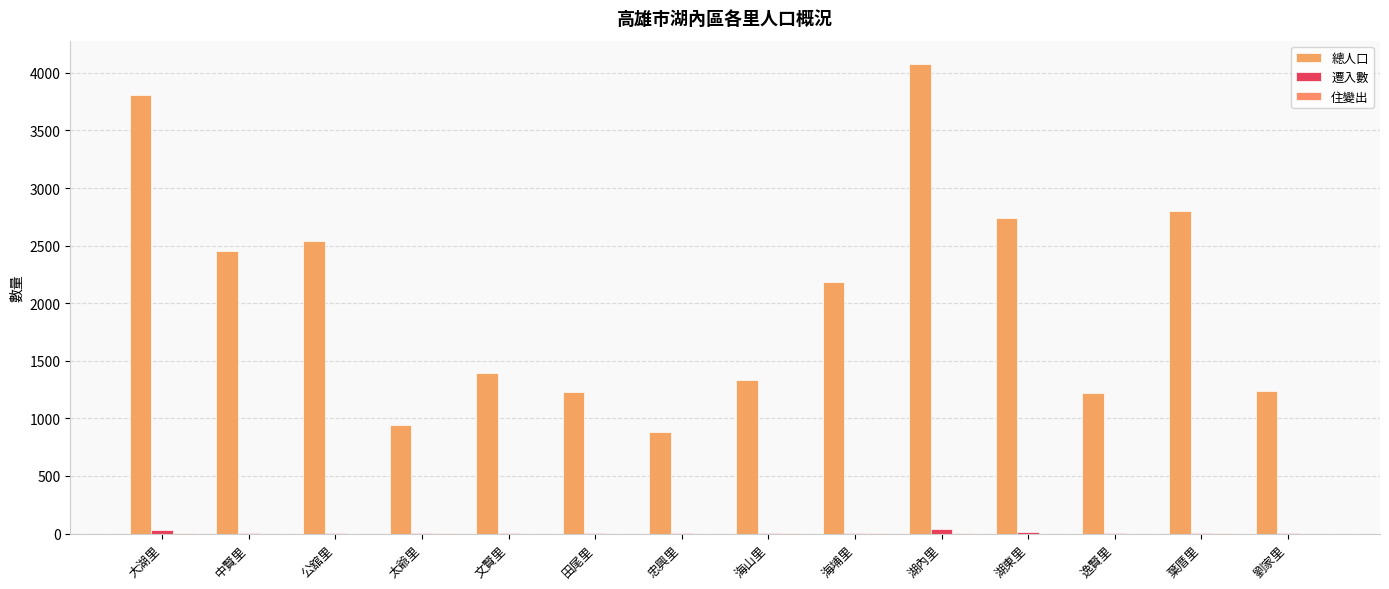

Which series changed the most between 文賢里 and 劉家里?

總人口